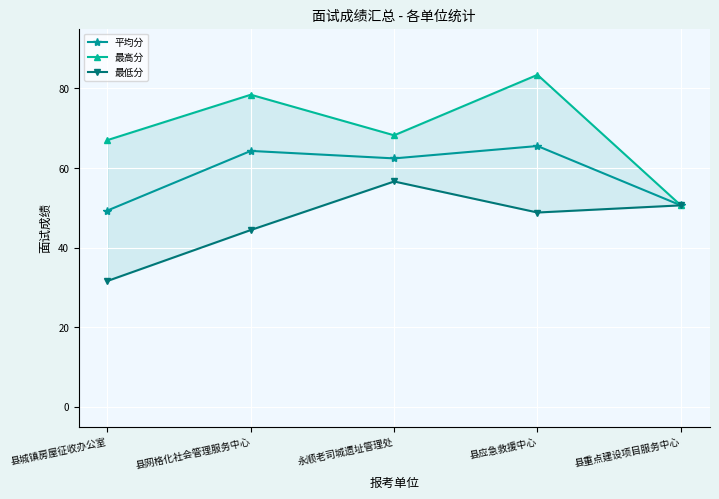

How many lines are shown in the chart?

3